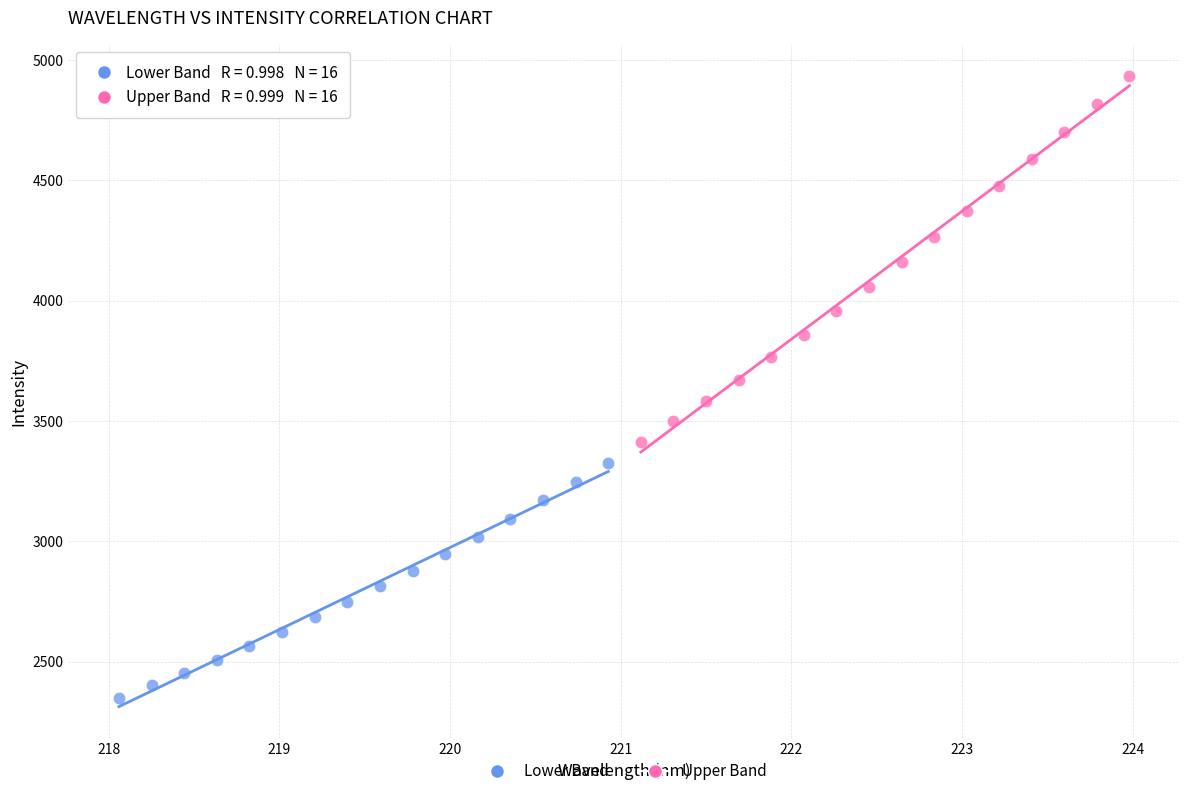

Which series has the largest Y range (max minus min)?

Upper Band